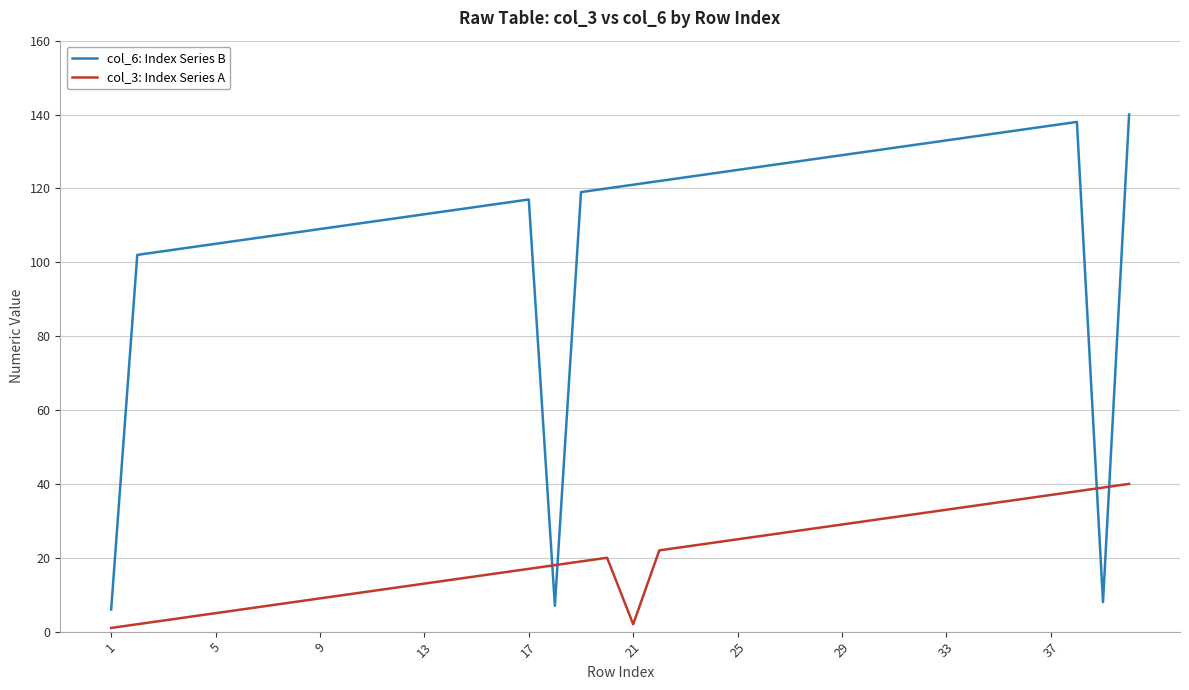

True or false: col_6: Index Series B and col_3: Index Series A intersect in this chart.

True